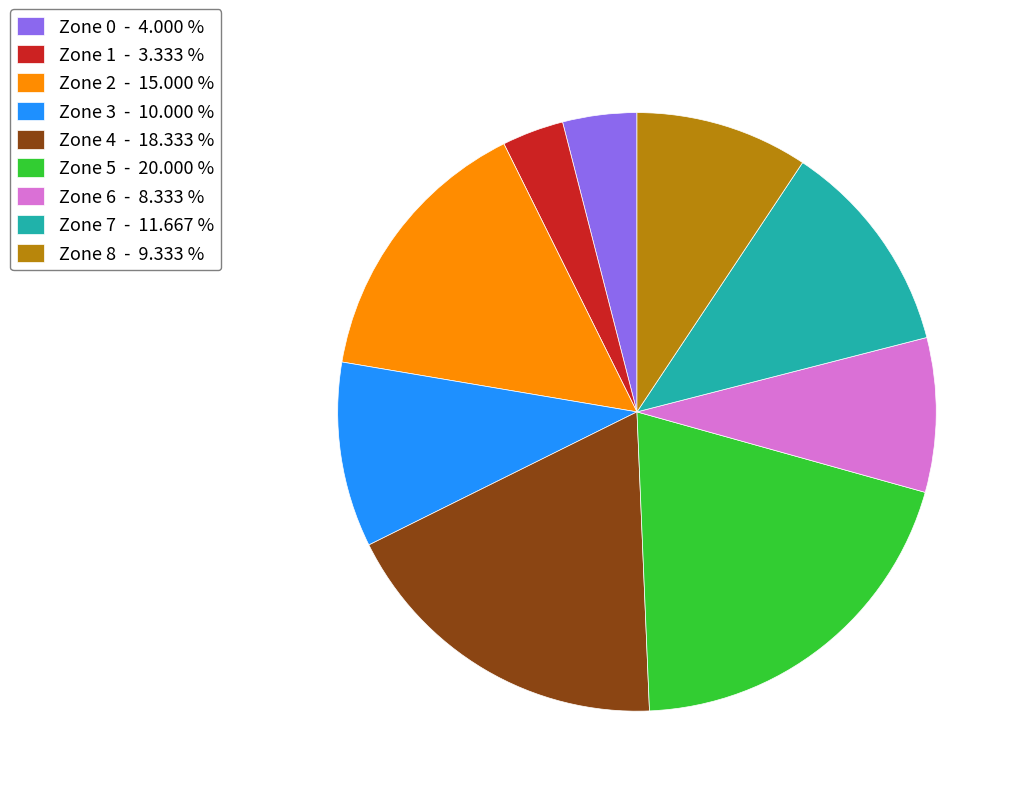

Which category has the smallest portion of the pie?

Zone 1